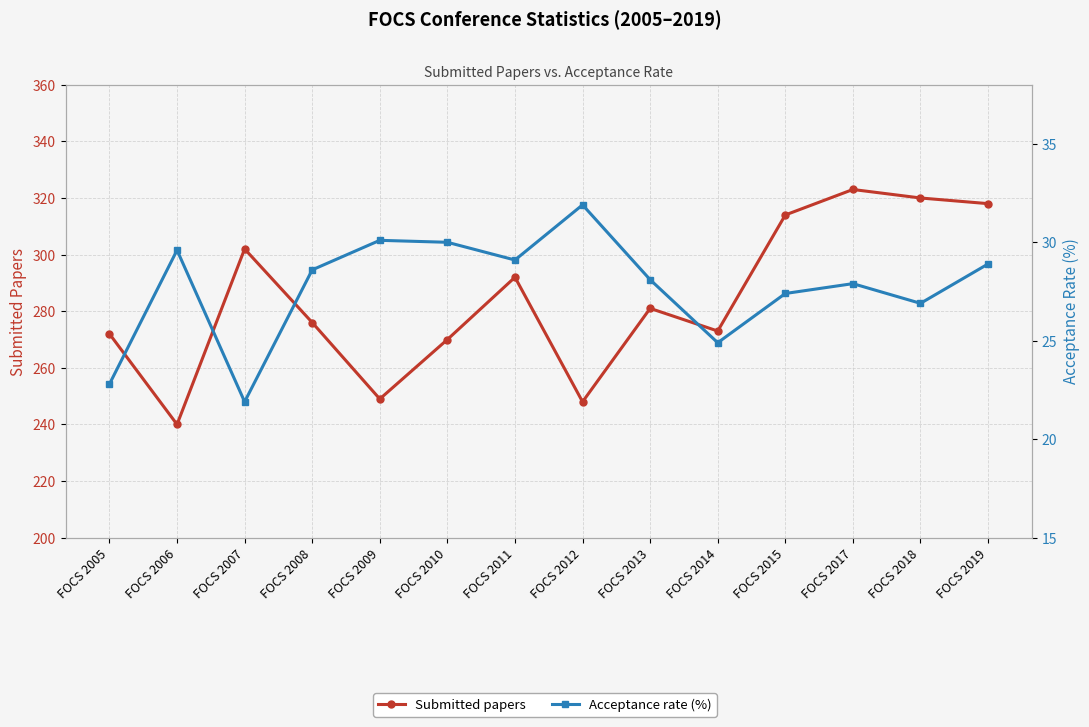

What is the total value across all series at FOCS 2012?

279.9